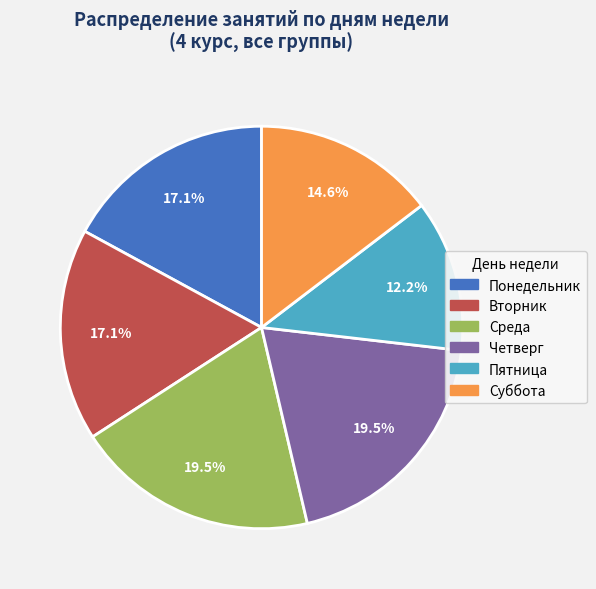

Does any single category account for the majority?

No